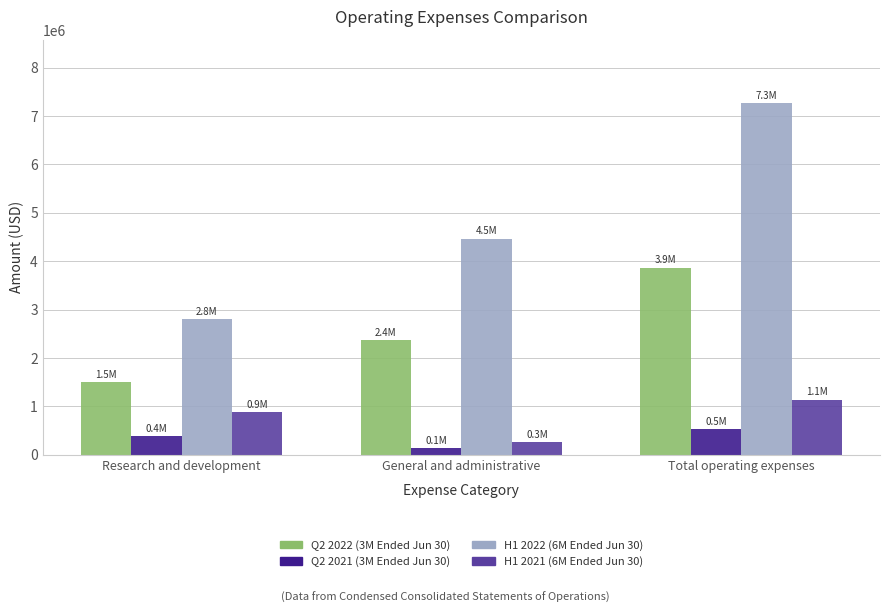

How many categories are shown in the chart?

3